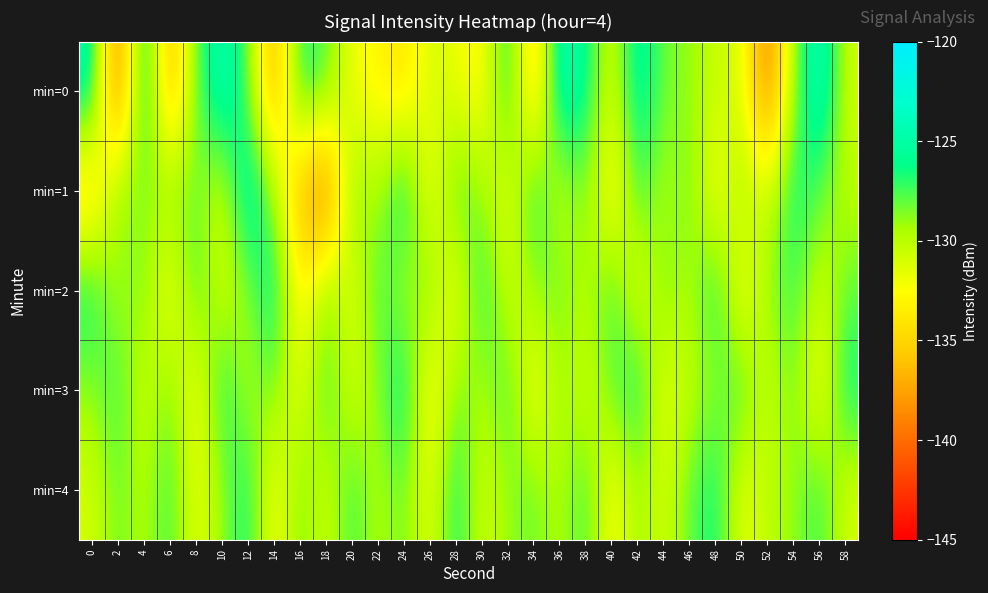

What is the total value across all series at 24?

-642.4